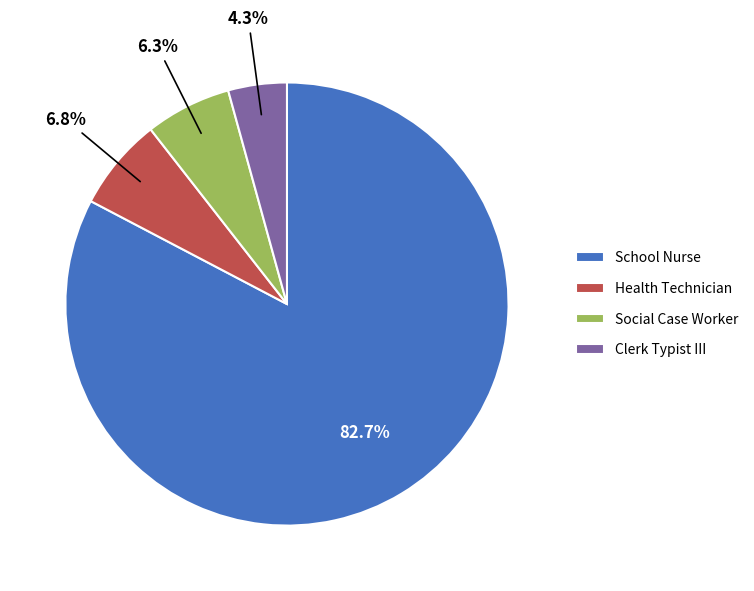

To the nearest percent, what portion does Social Case Worker represent?

6%